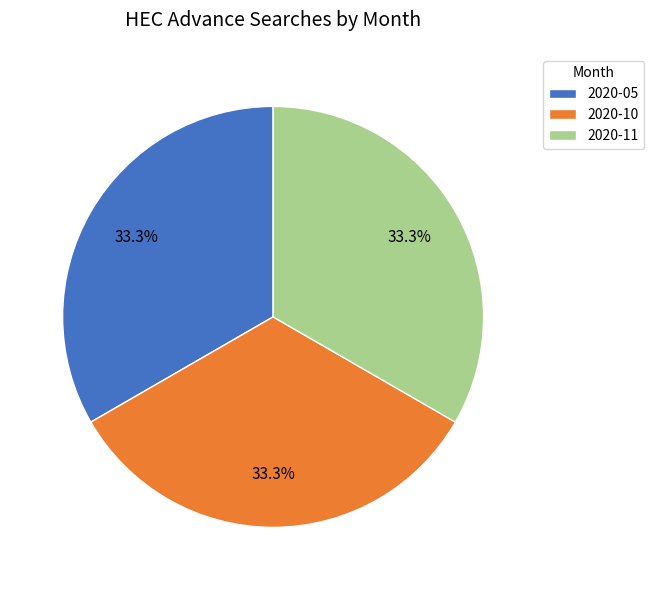

Do 2020-05 and 2020-11 together represent more than half of the pie?

Yes